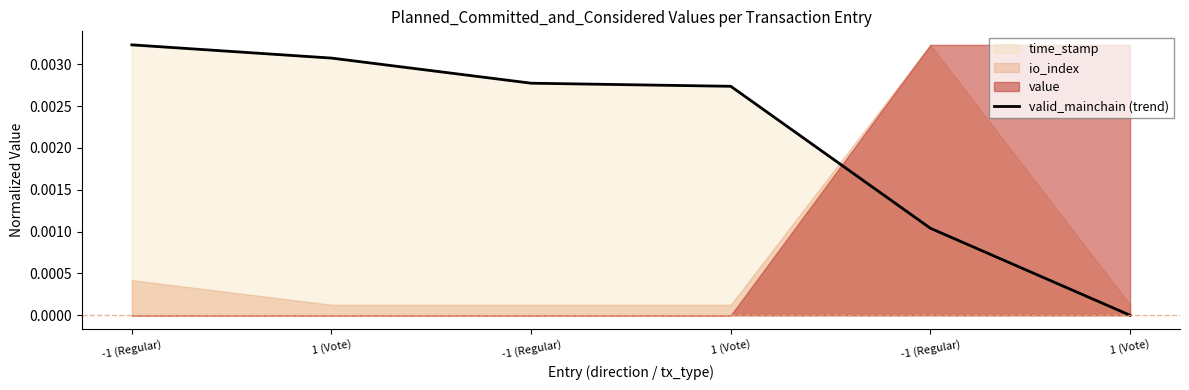

Reading left to right, extract all data points from this chart.

-1 (Regular)=0.0	1 (Vote)=0.0	-1 (Regular)=0.0	1 (Vote)=0.0	-1 (Regular)=0.0	1 (Vote)=0.0